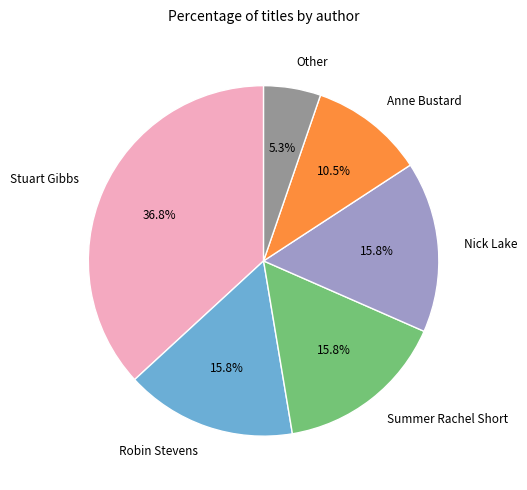

Combined, do Anne Bustard and Summer Rachel Short account for over 50%?

No